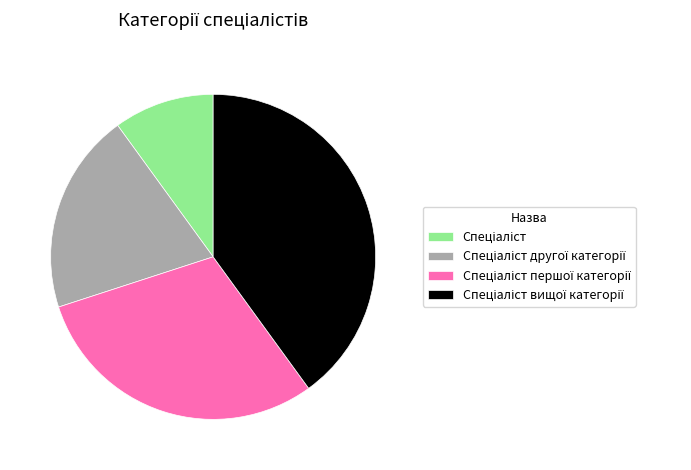

Does any single category account for the majority?

No